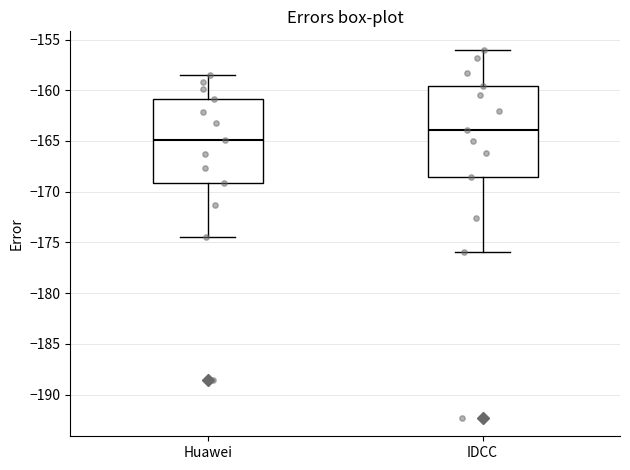

Comparing the boxes themselves (not the whiskers), which one is the tallest?

IDCC